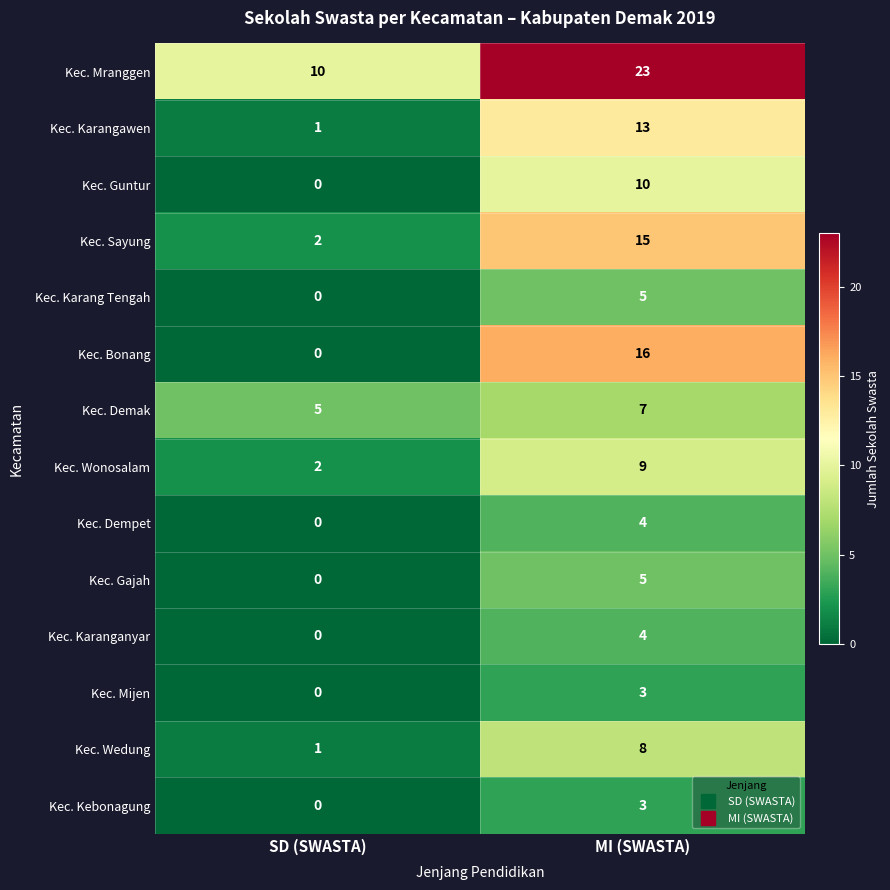

The value of Kec. Mranggen at SD (SWASTA) is 15. True or false?

False